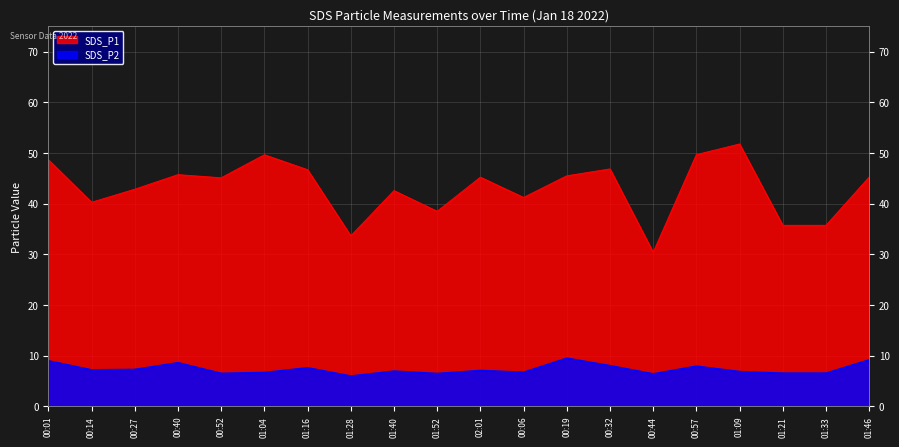

Does the chart have visible grid lines?

Yes